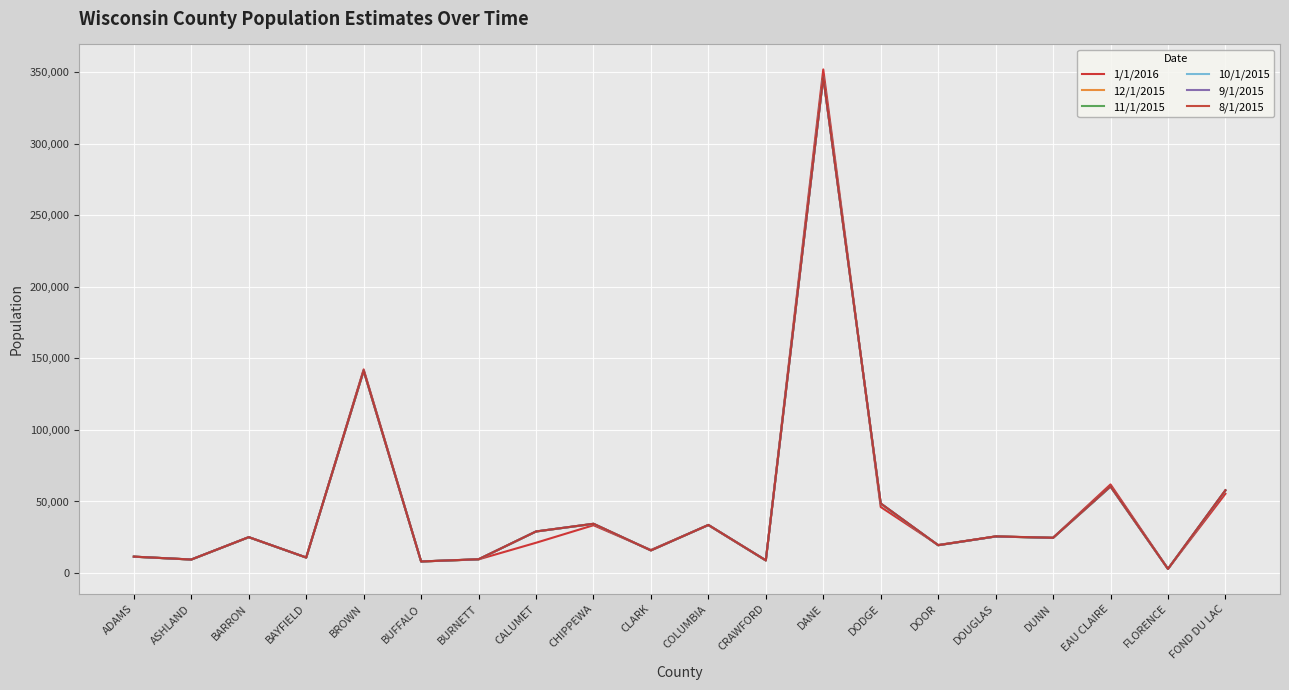

The value of 12/1/2015 at CLARK is 23667. True or false?

False